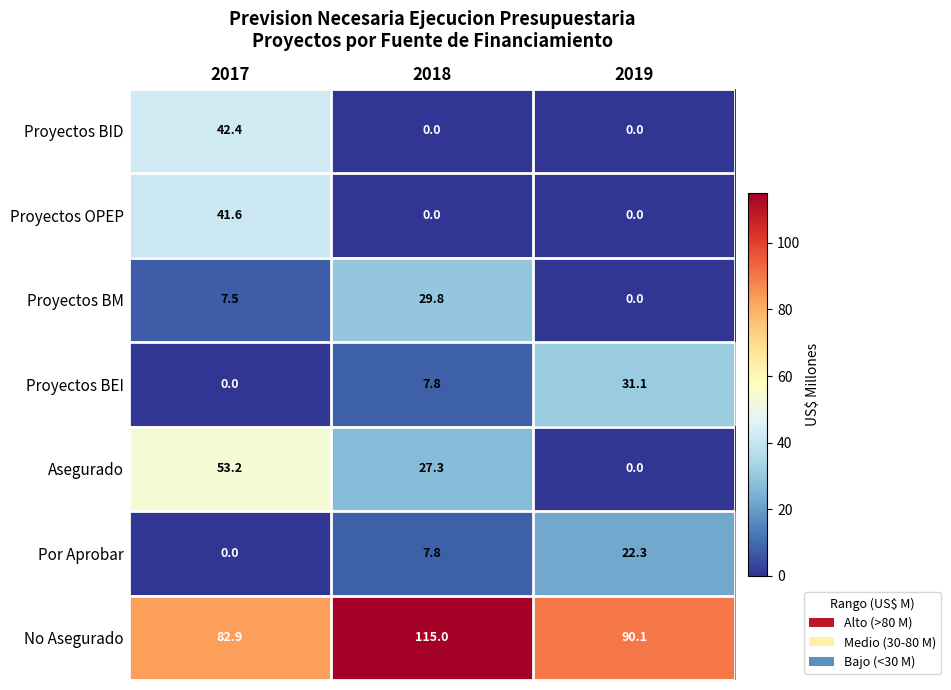

Which label corresponds to the largest value in the chart?

2018